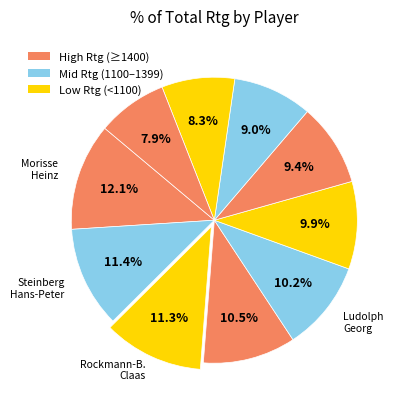

How many segments does this pie chart have?

10